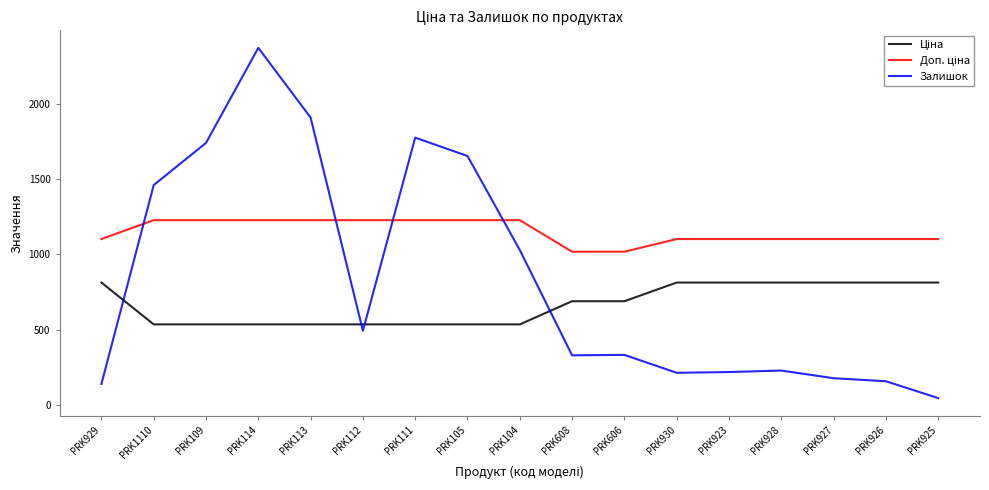

True or false: Залишок has a value of 219.0 at PRK923.

True